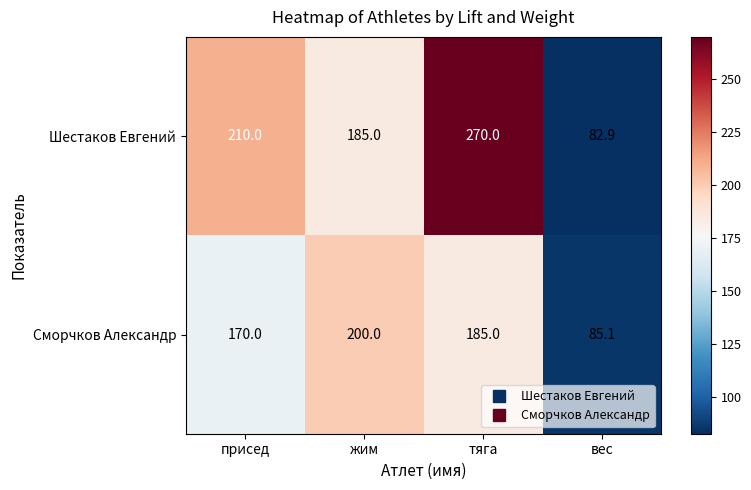

What is the total value across all series at присед?

380.0